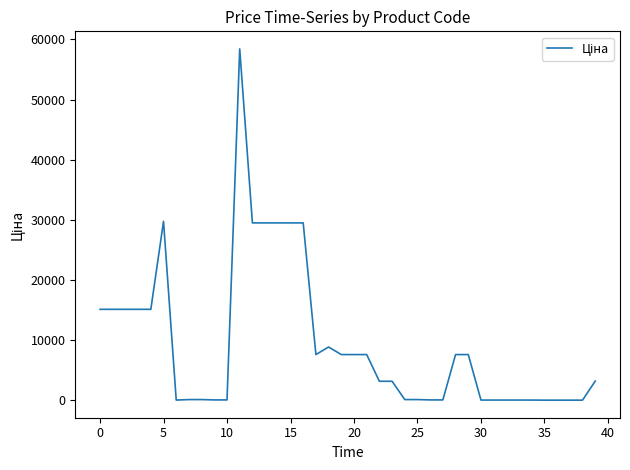

How many series are shown in this chart?

1